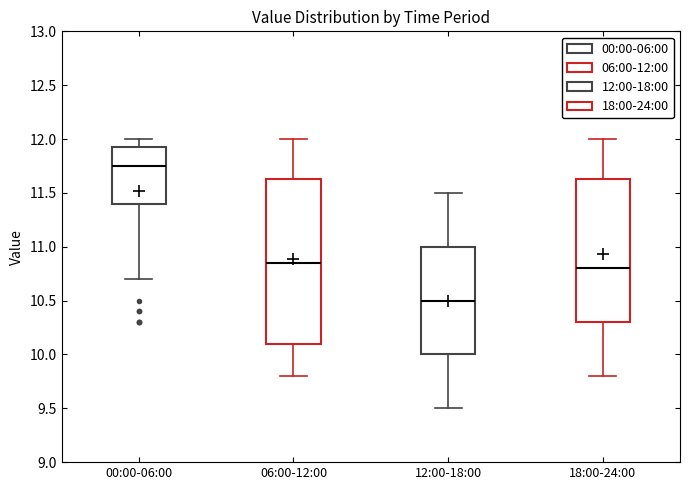

Reading left to right, transcribe this box plot: for each box, give where its median line is, the range the box spans, and where its two whiskers end, as read against the y-axis. The values are not printed on the chart, so give them approximately, as read against the axis.

00:00-06:00: median 11.75, box 11.40 to 11.95, whiskers 10.70 to 12.00
06:00-12:00: median 10.85, box 10.10 to 11.65, whiskers 9.80 to 12.00
12:00-18:00: median 10.50, box 10.00 to 11.00, whiskers 9.50 to 11.50
18:00-24:00: median 10.80, box 10.30 to 11.65, whiskers 9.80 to 12.00